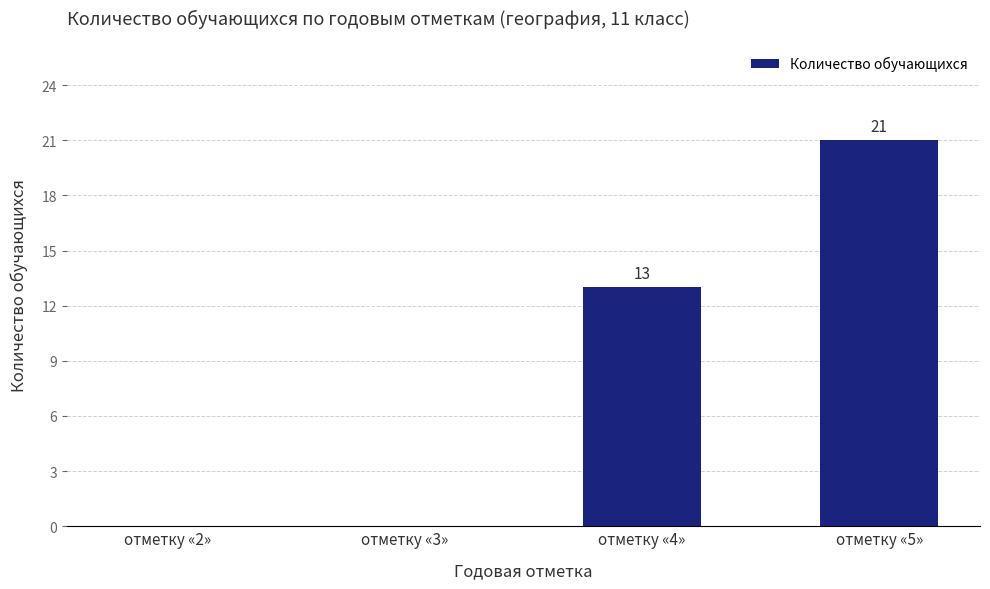

Reading right to left, transcribe all the data shown in this chart.

отметку «5»=21	отметку «4»=13	отметку «3»=0	отметку «2»=0